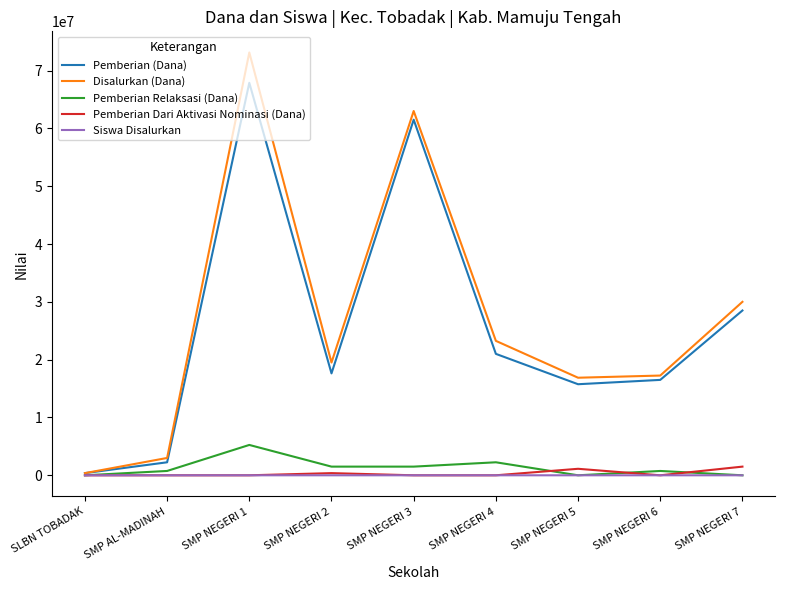

Is it true that Pemberian Relaksasi (Dana) equals 0 at SLBN TOBADAK?

True